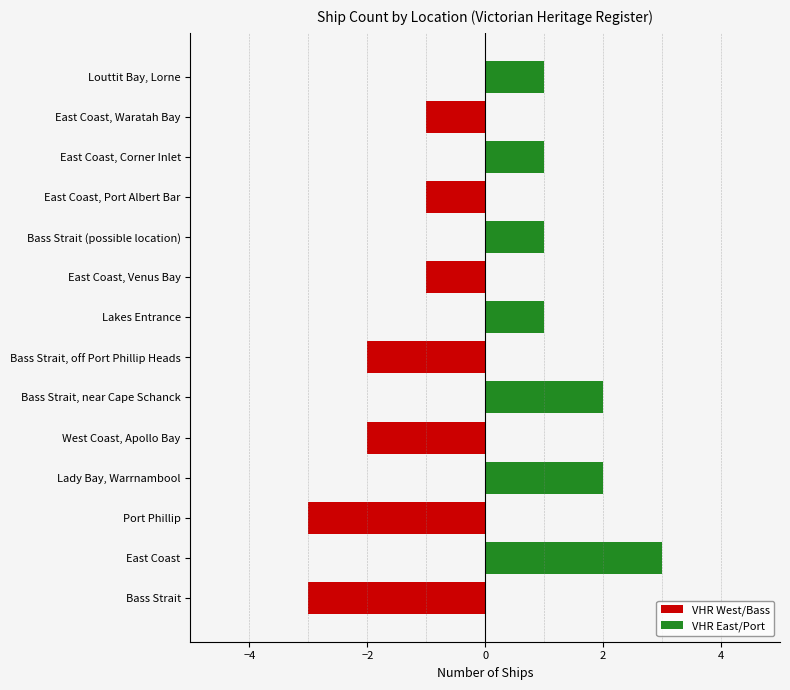

What is the maximum value shown in the chart?

3